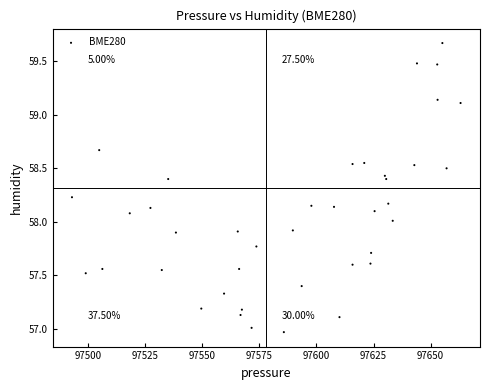

What is the range of Y values (max minus min)?

2.7